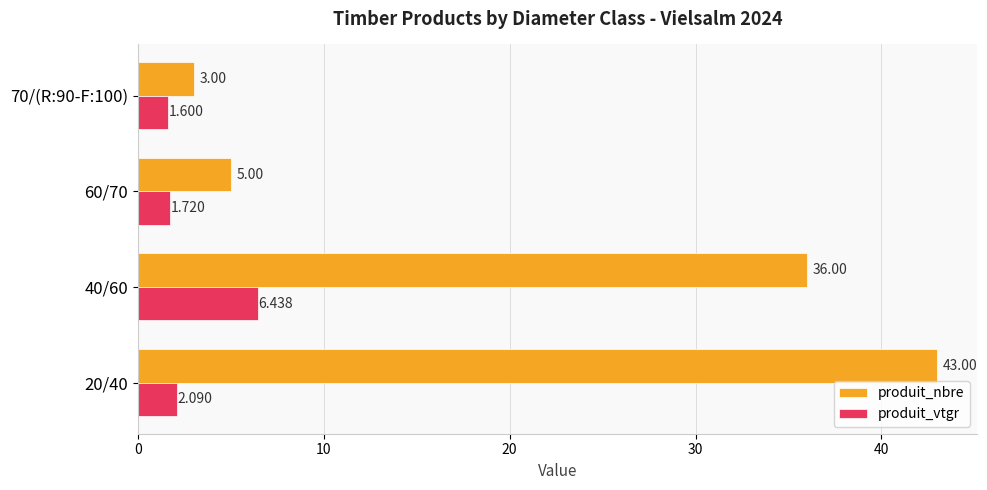

What is the difference between the maximum and minimum values in the produit_nbre series?

40.0